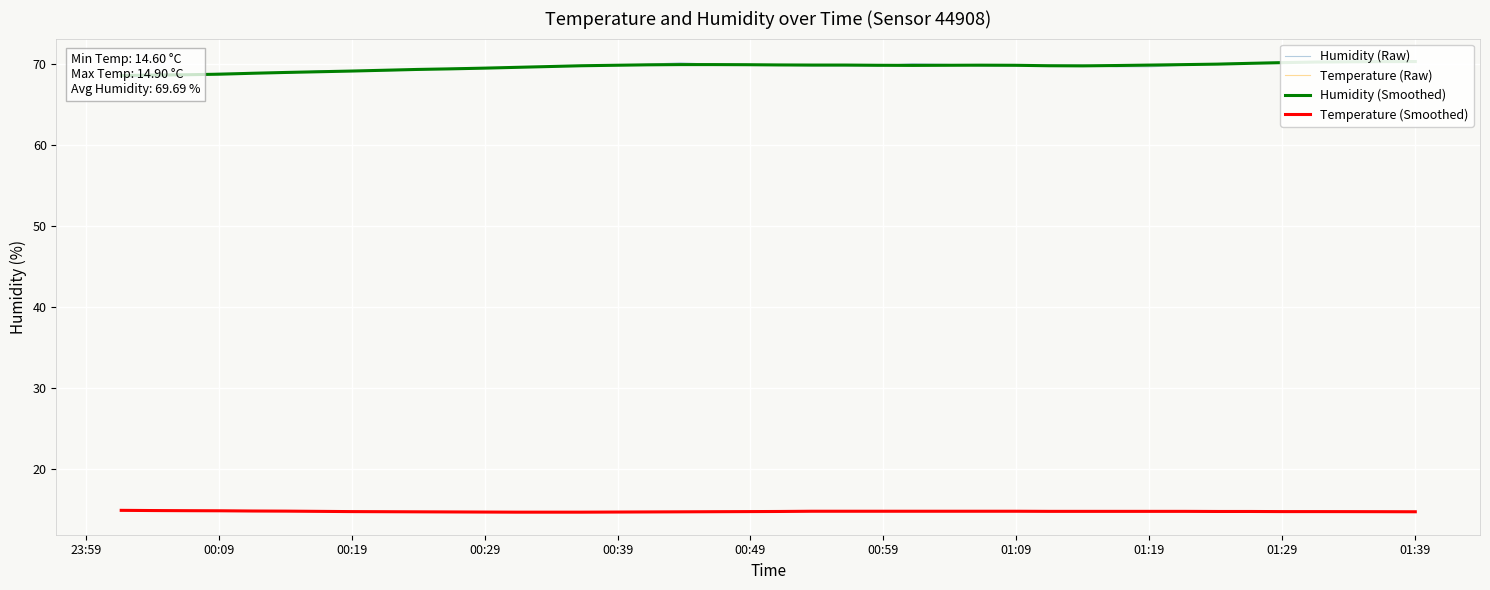

Is it true that Humidity (Smoothed) equals 33.3 at 16?

False